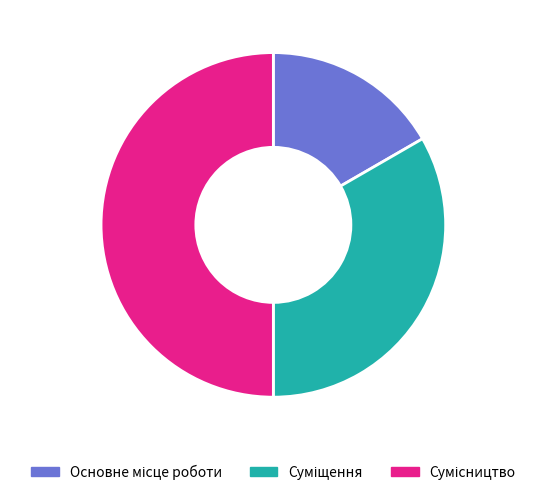

What is the largest slice in the pie chart?

Сумісництво